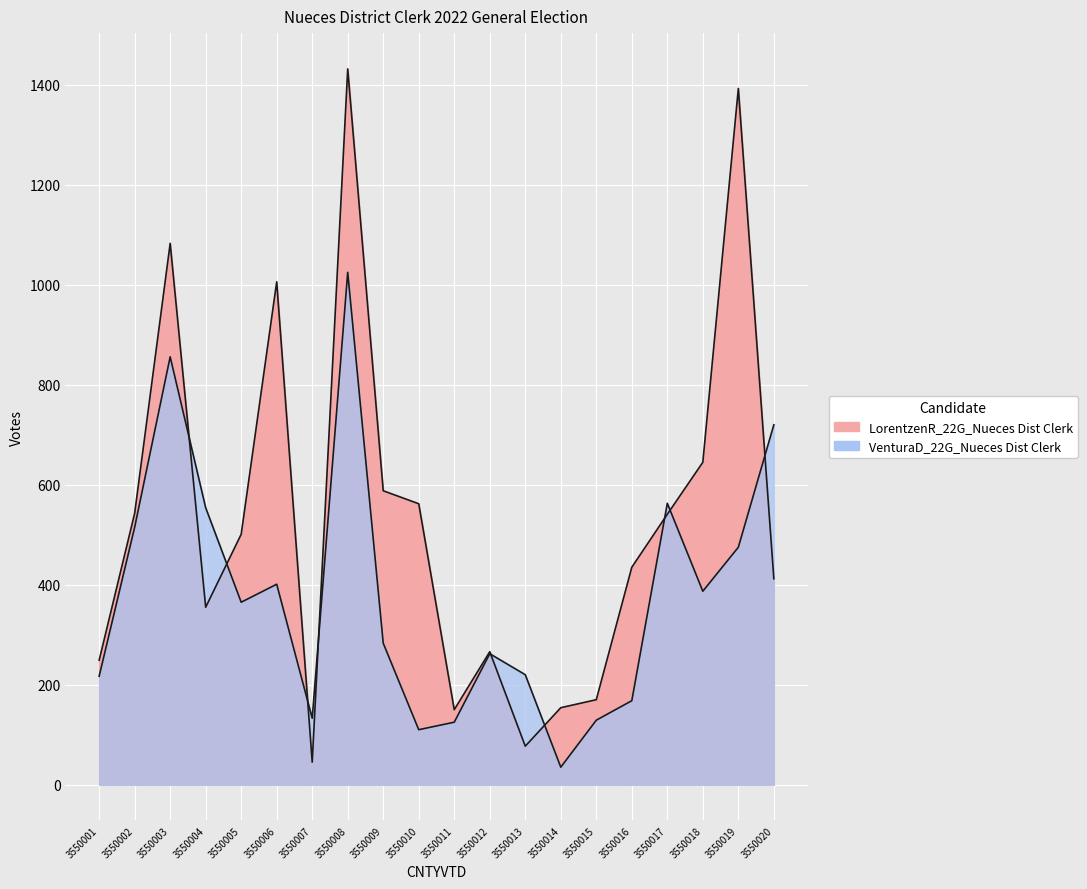

What is the spread (max minus min) of values at 3550010?

452